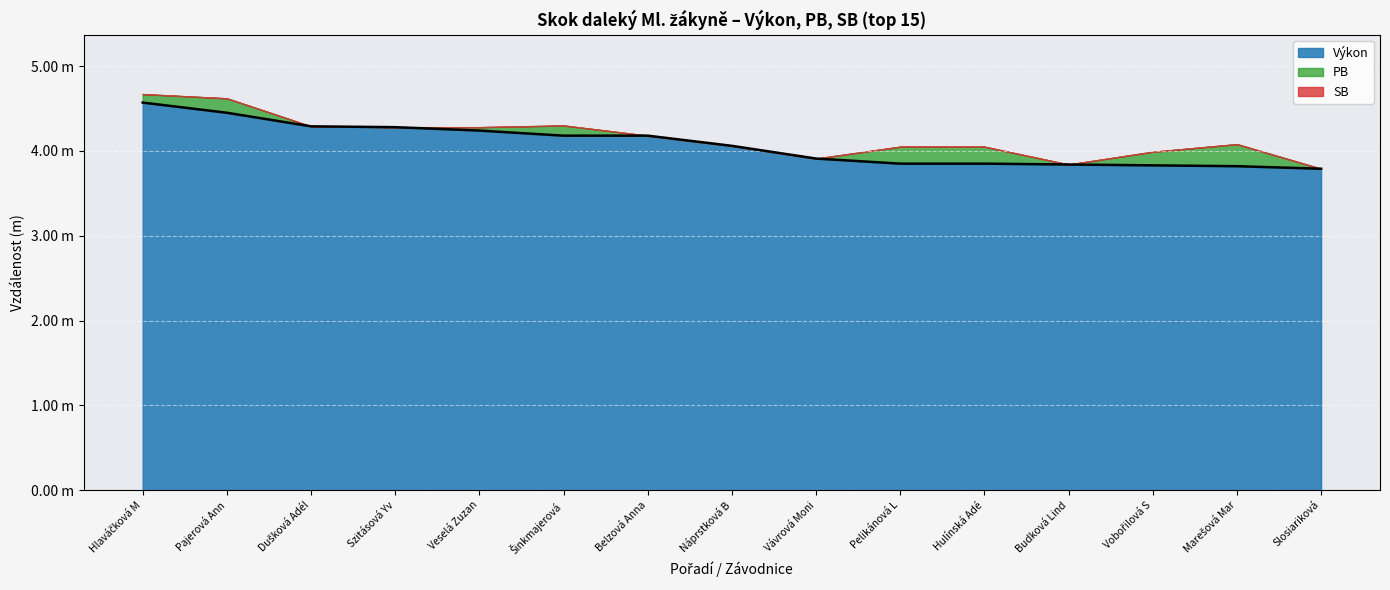

Does the chart display data point markers on the line(s)?

No